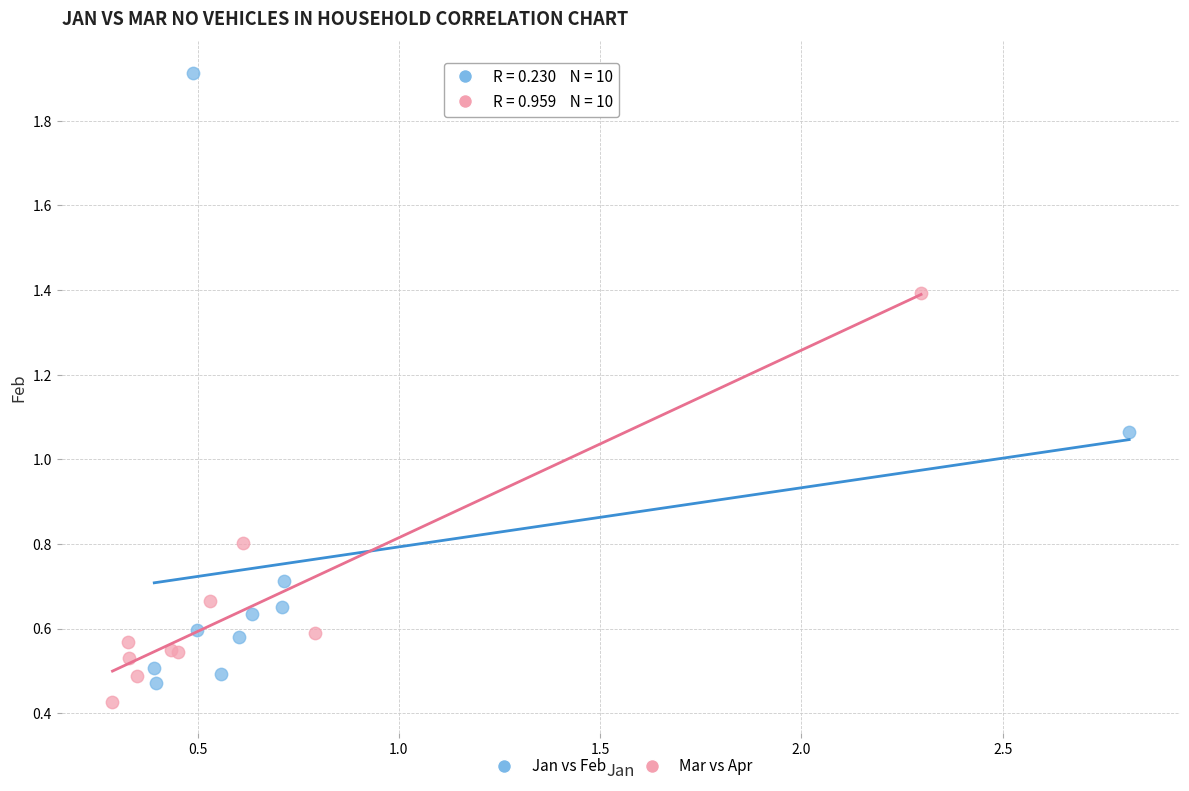

Which series has the largest Y range (max minus min)?

Jan vs Feb